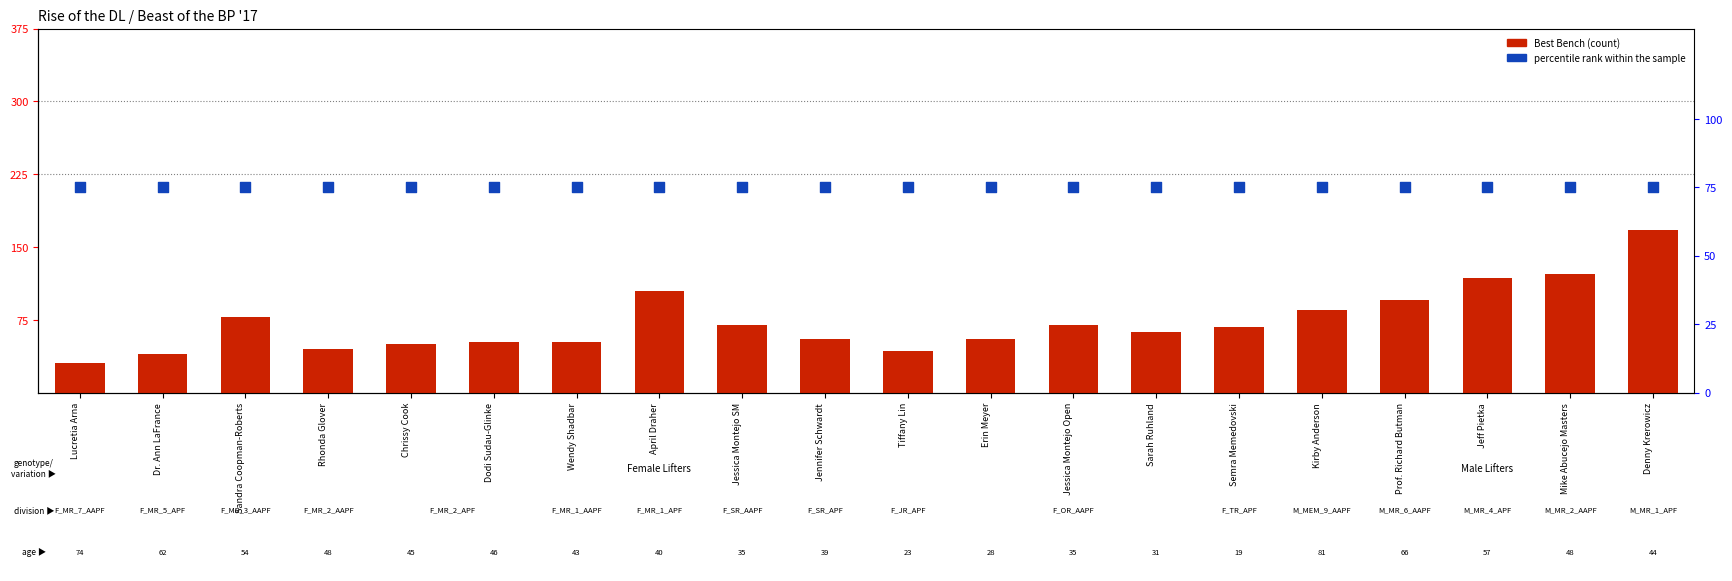

Which series has the largest Y range (max minus min)?

Best Bench